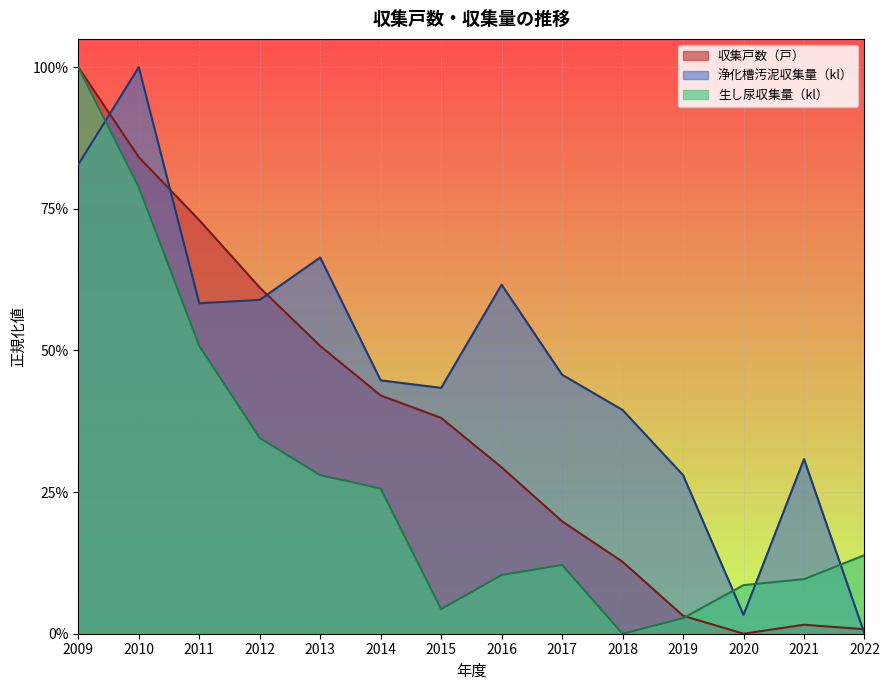

What is the total value across all series at 2017?

0.8